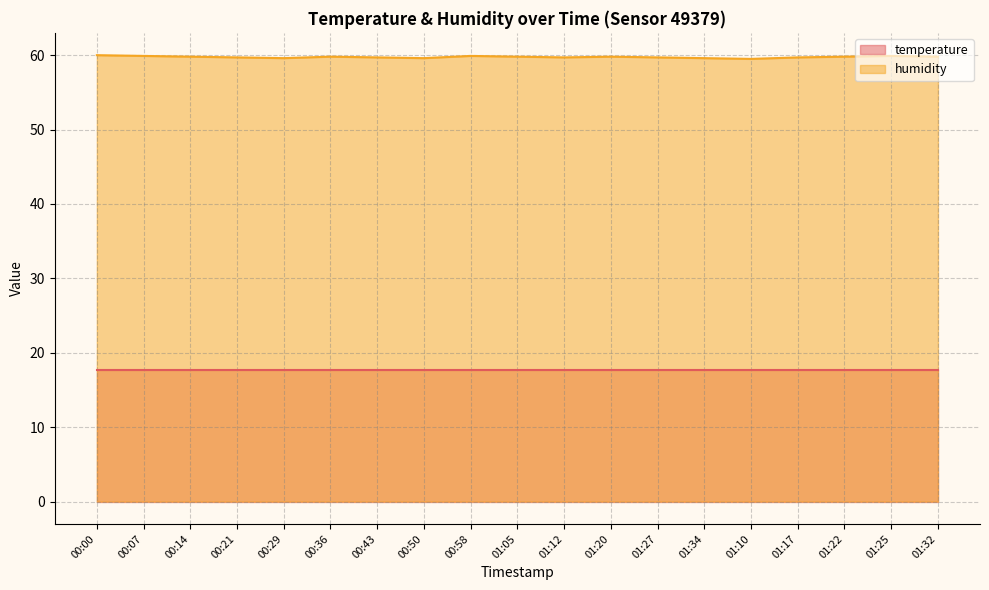

True or false: there are more than 0 points higher than both neighbors.

True